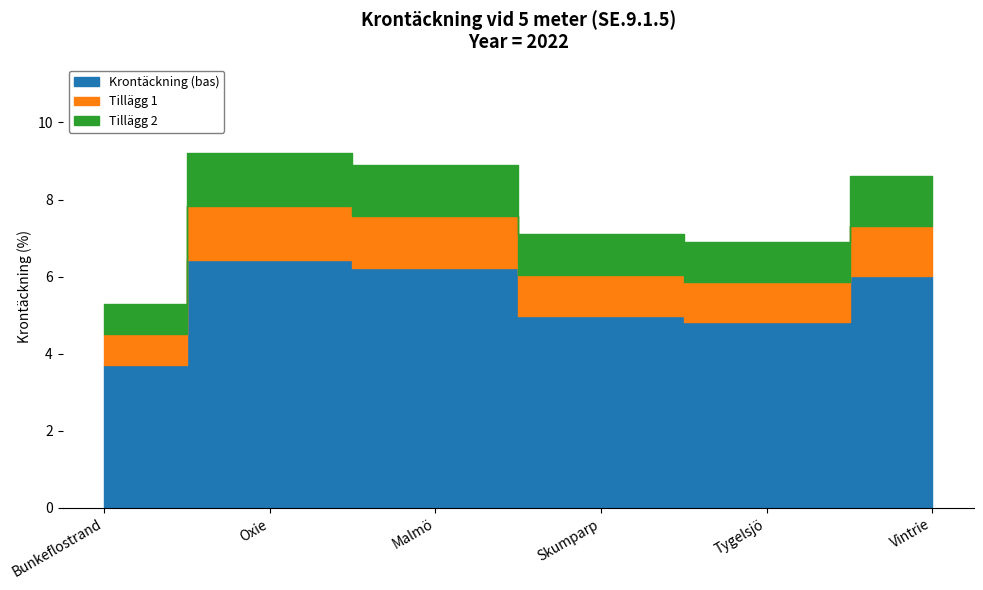

Reading left to right, what are all the values shown in this chart?

Bunkeflostrand=5.3	Oxie=9.2	Malmö=8.9	Skumparp=7.1	Tygelsjö=6.9	Vintrie=8.6